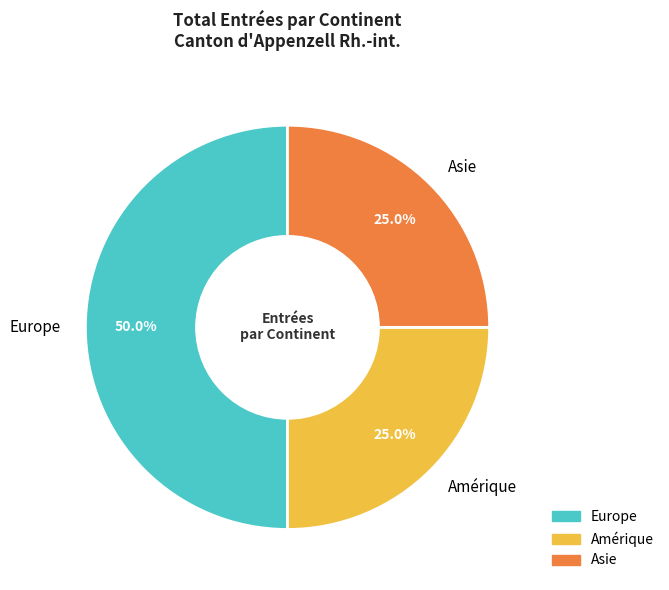

Is the sum of Europe and Asie greater than half?

Yes